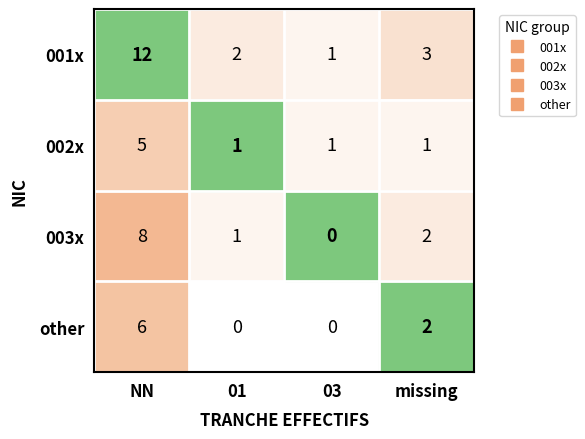

At NN, list the series in order from smallest to largest.

002x, other, 003x, 001x